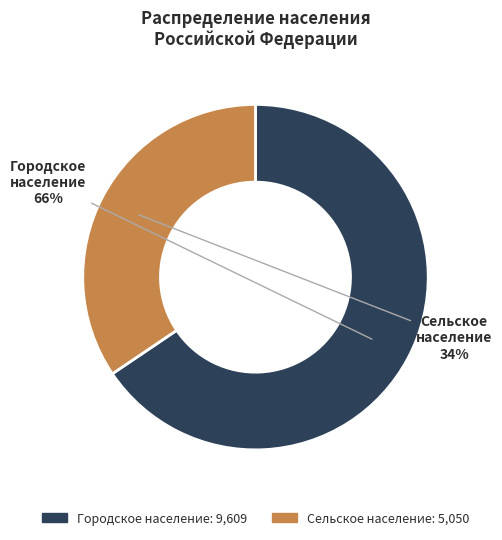

What is the smallest slice in the pie chart?

Сельское население